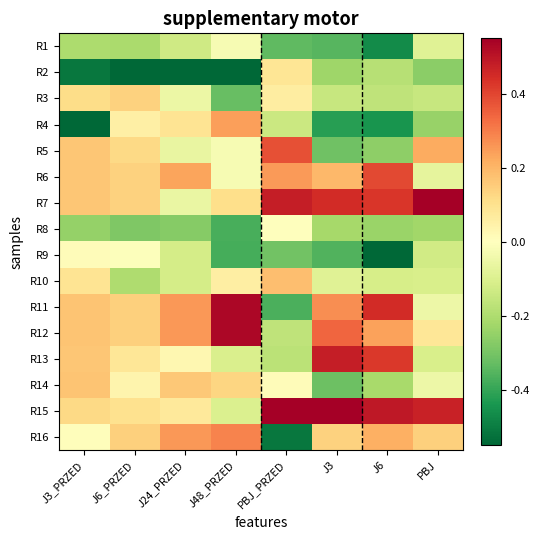

Count the number of categories in the chart.

8